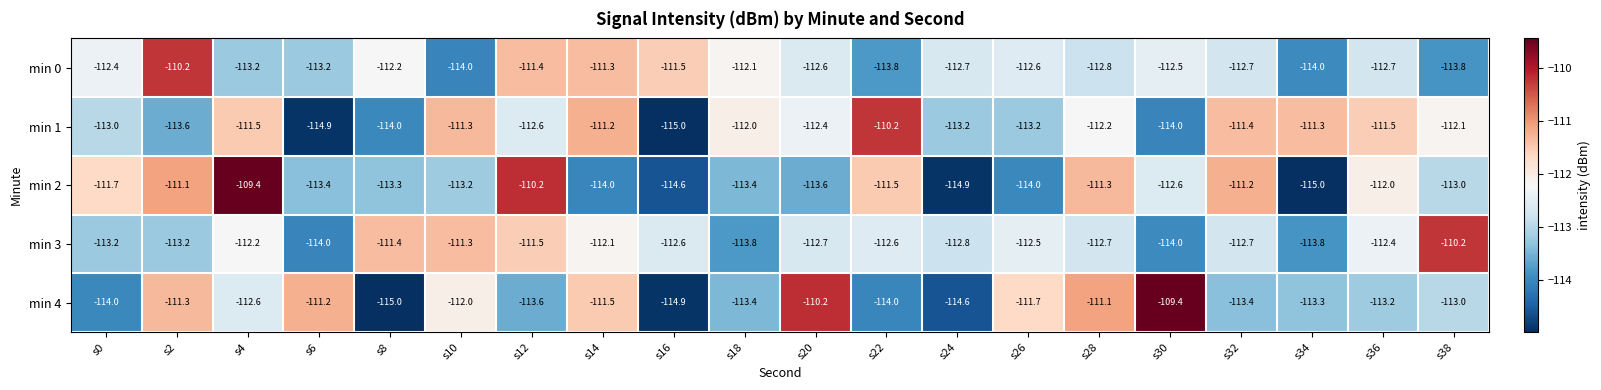

Between s0 and s32, which series saw the biggest shift?

min 1